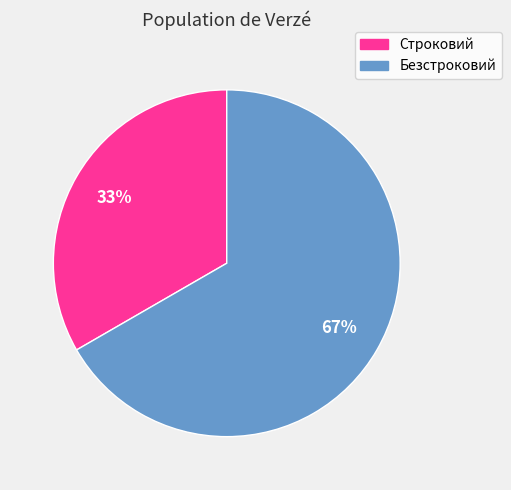

Approximately how many times larger is the value at Безстроковий compared to Строковий?

2.0